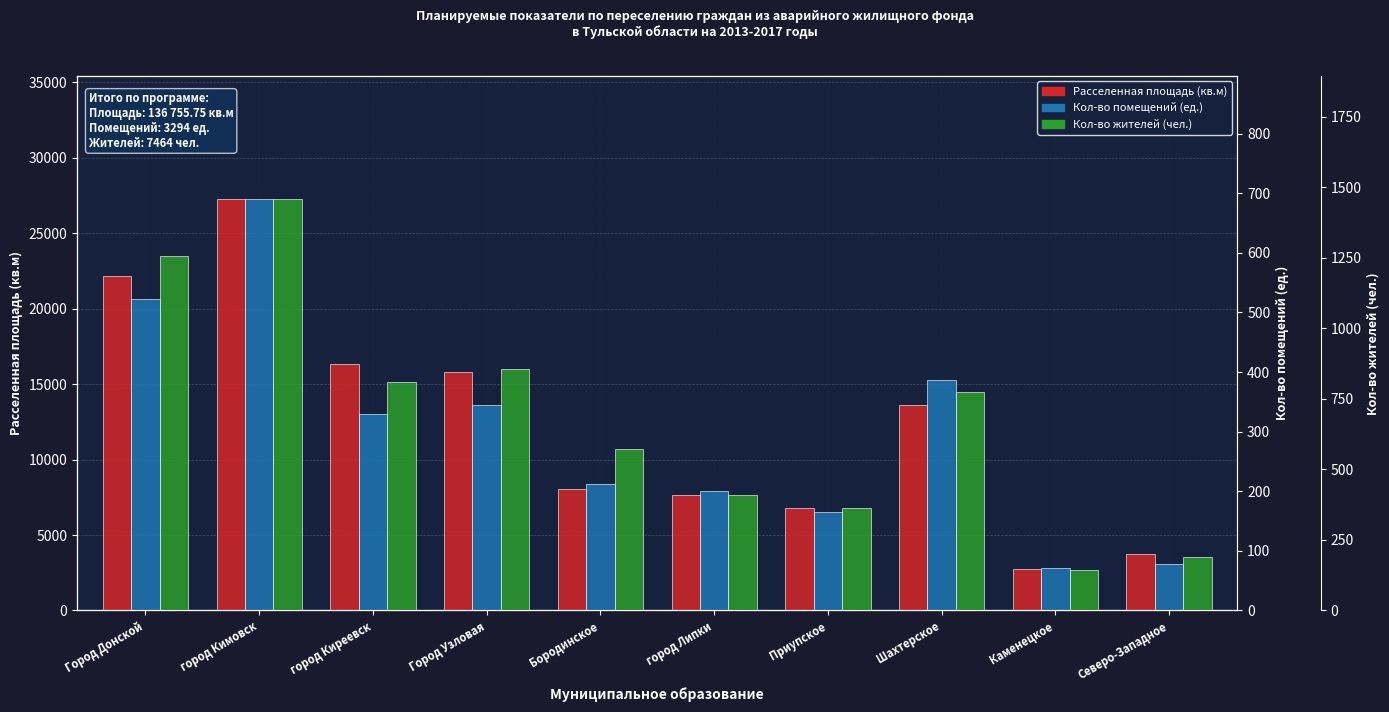

What is the difference between the second highest and second lowest values in the Расселенная площадь (кв.м) series?

18422.1